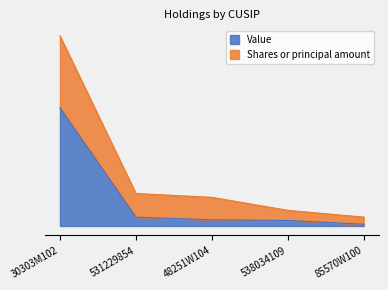

True or false: Shares or principal amount has more than 0 points higher than both neighbors.

False